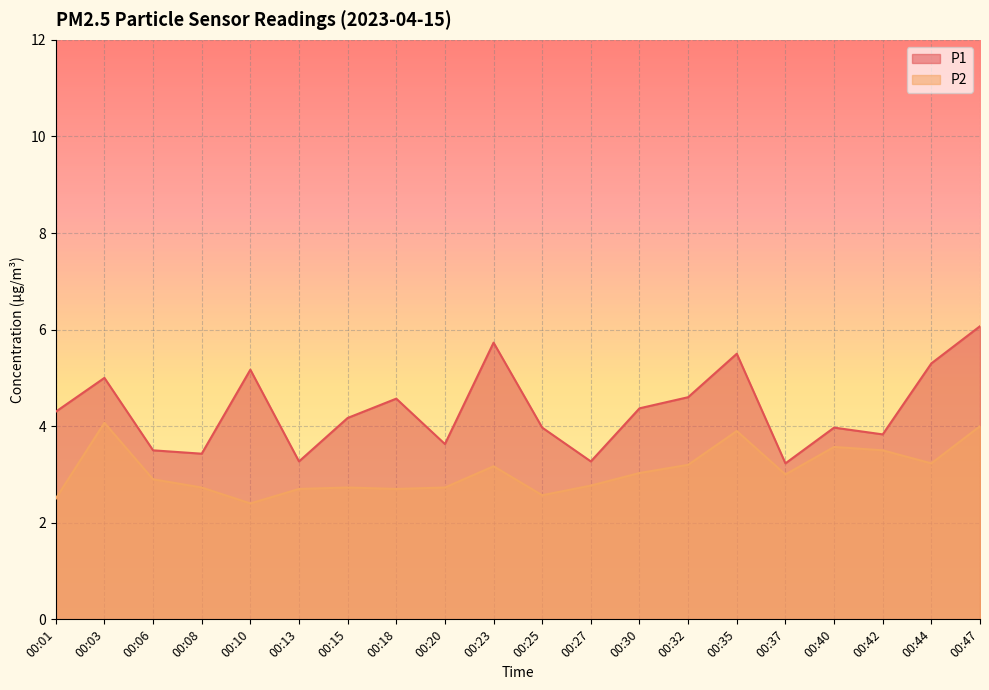

What is the sum of all P1 values?

86.9